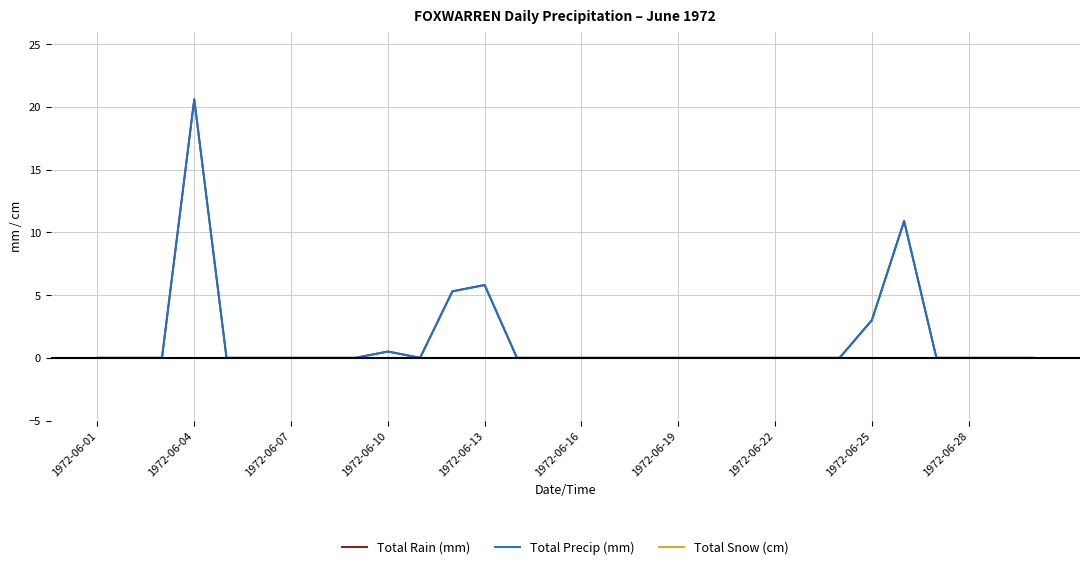

How many lines are shown in the chart?

3